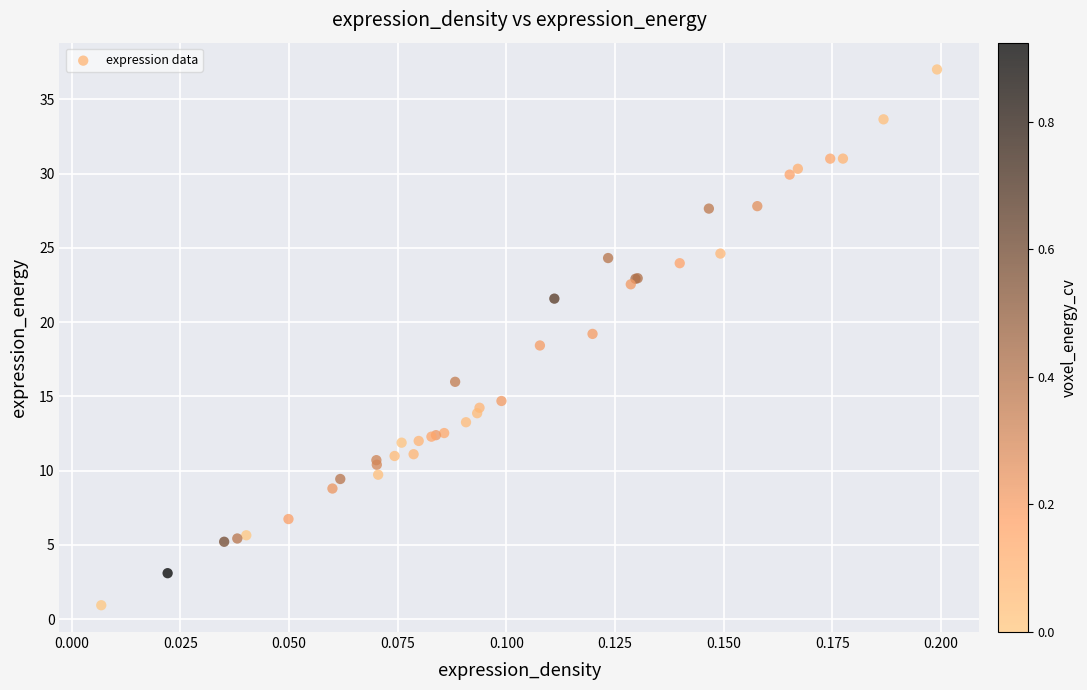

What Y value in the scatter plot is closest to 18?

18.4